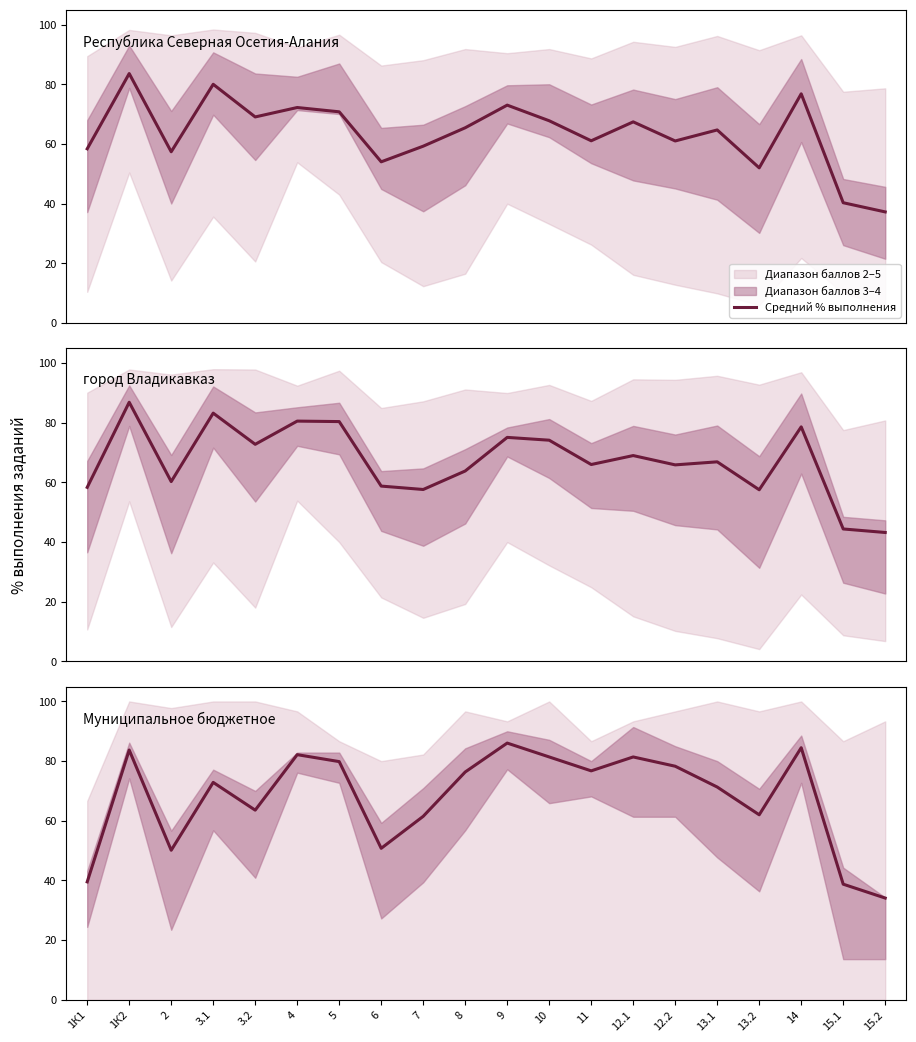

True or false: there are more than 0 points higher than both neighbors.

True